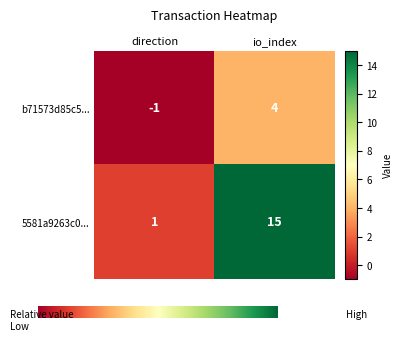

Which series has the widest spread of values?

5581a9263c0...